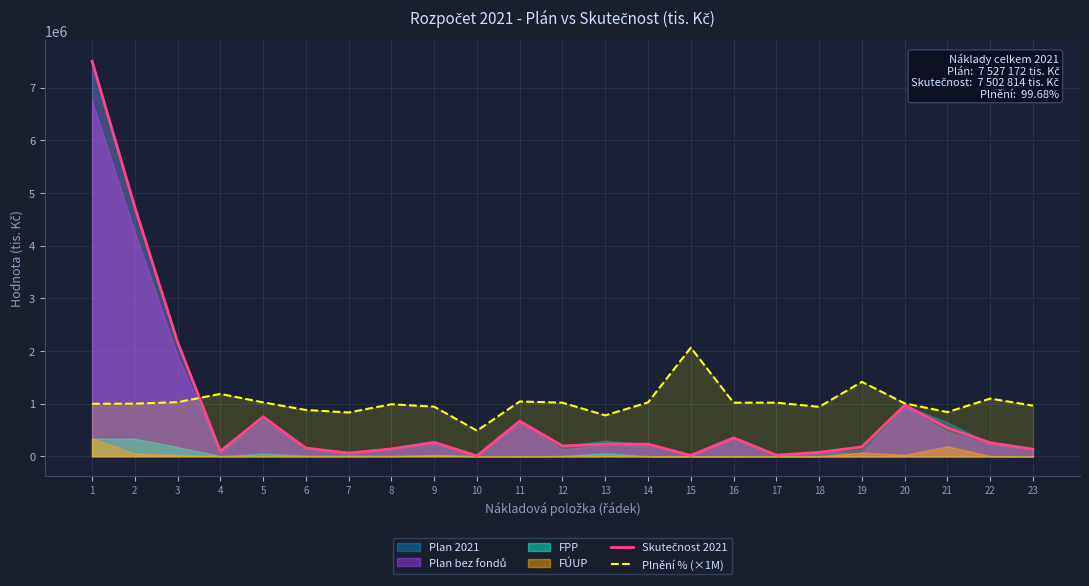

Where is the first local maximum for Skutečnost 2021?

5